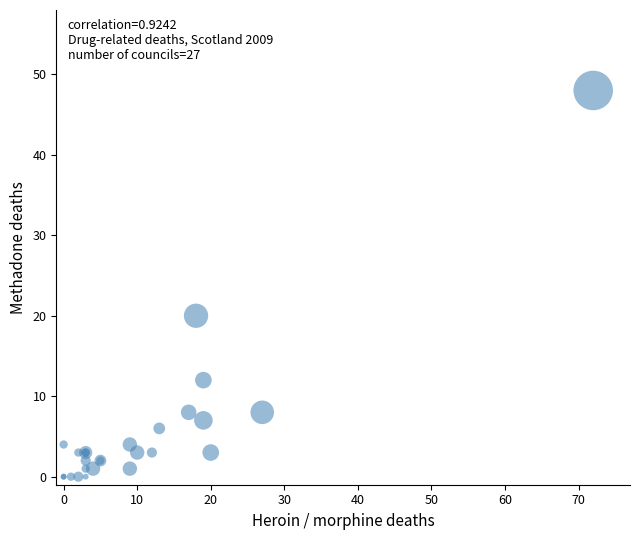

What Y value in the scatter plot is closest to 24?

20